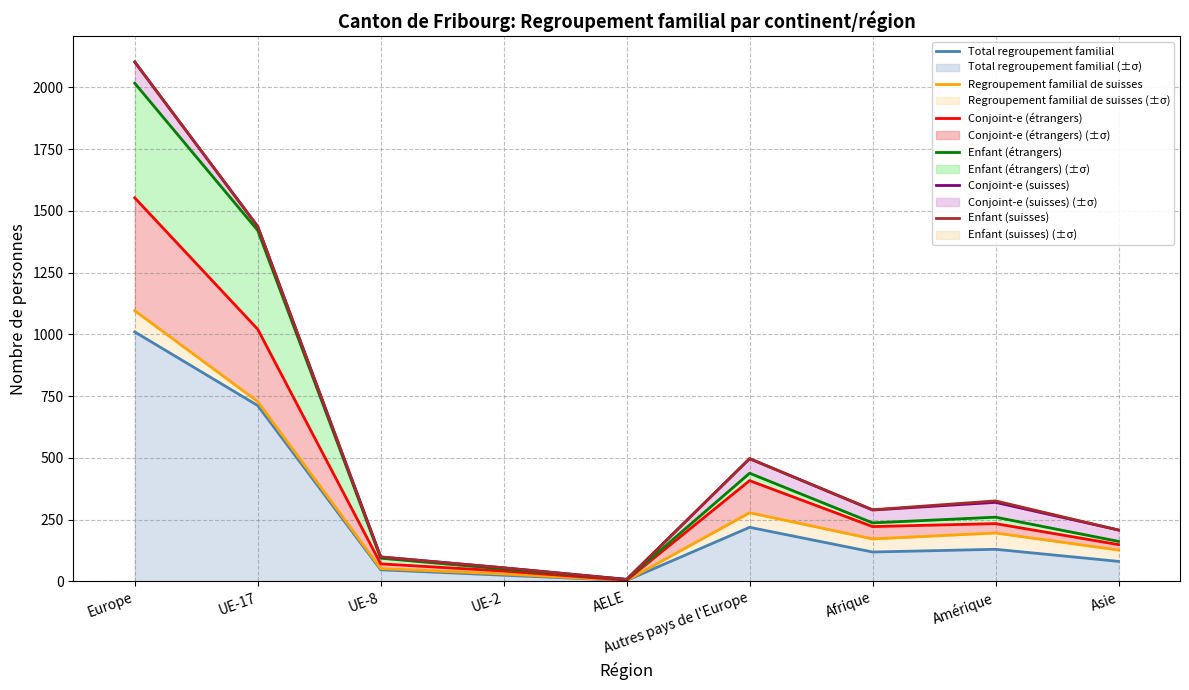

What is the average value of the Enfant (étrangers) series?

521